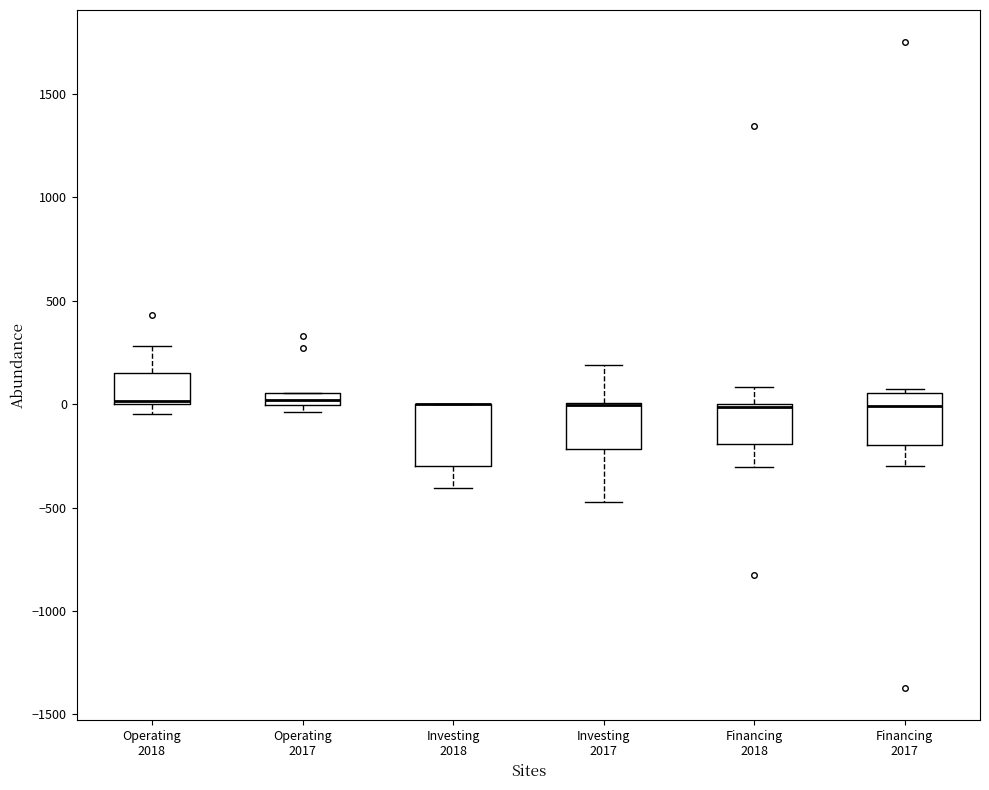

Where is the upper edge of the box for Financing 2018 on the y-axis? The values are not printed on the chart, so give them approximately, as read against the axis.

0